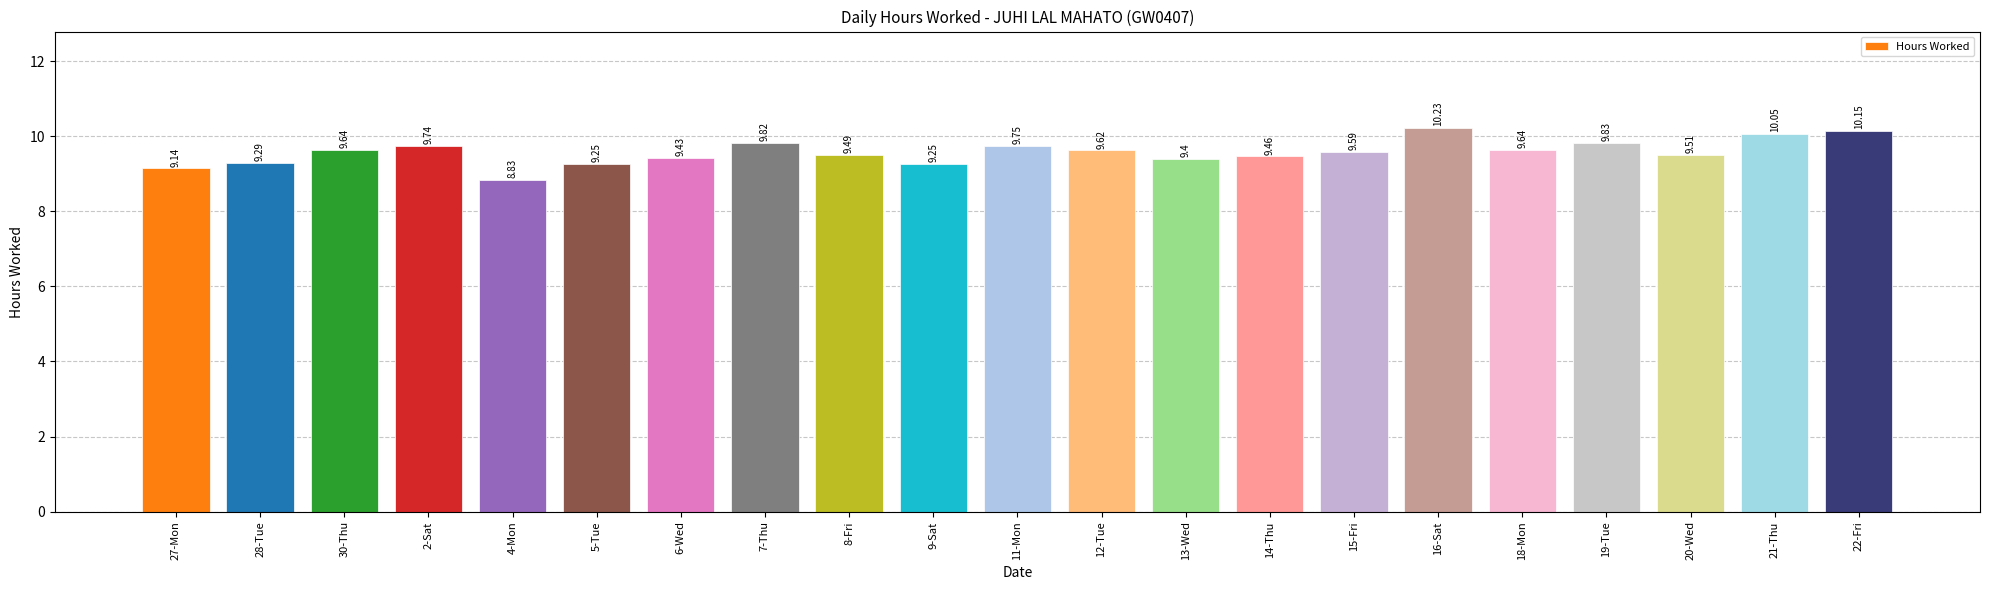

What is the difference between the values at 13-Wed and 28-Tue?

0.1